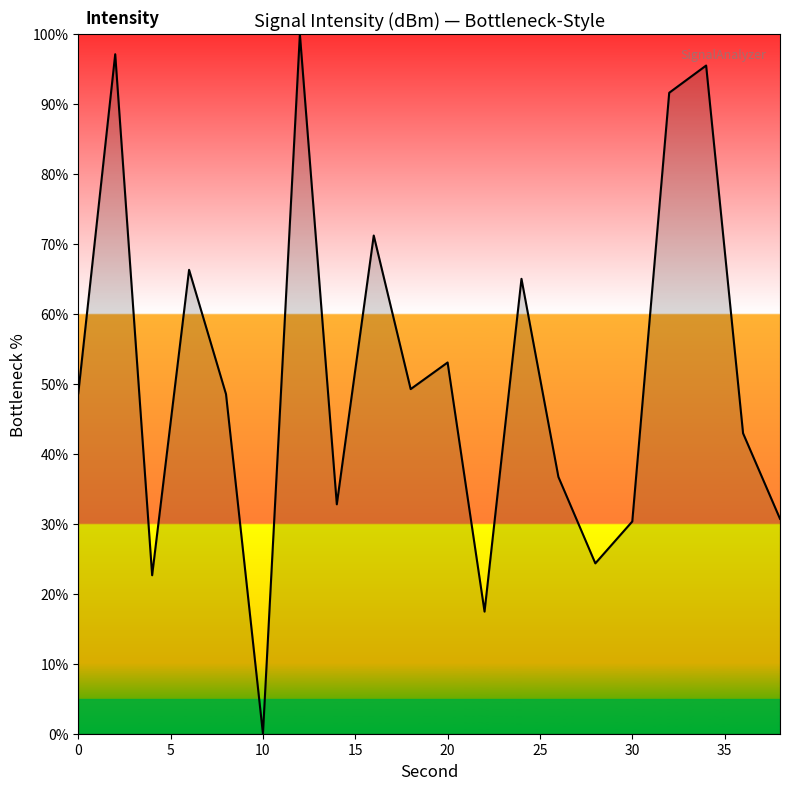

What is the greatest value displayed?

100.0